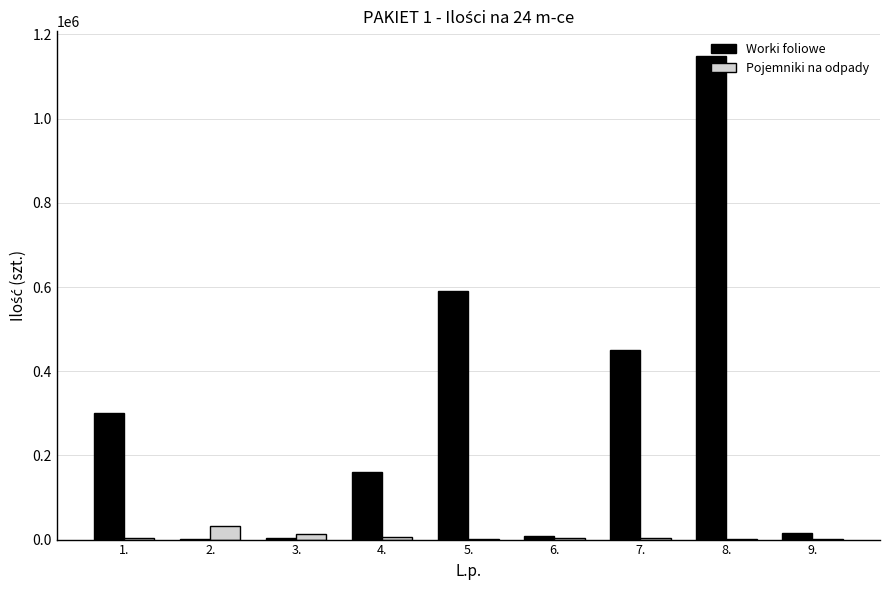

Between 2. and 8., which series saw the biggest shift?

Worki foliowe